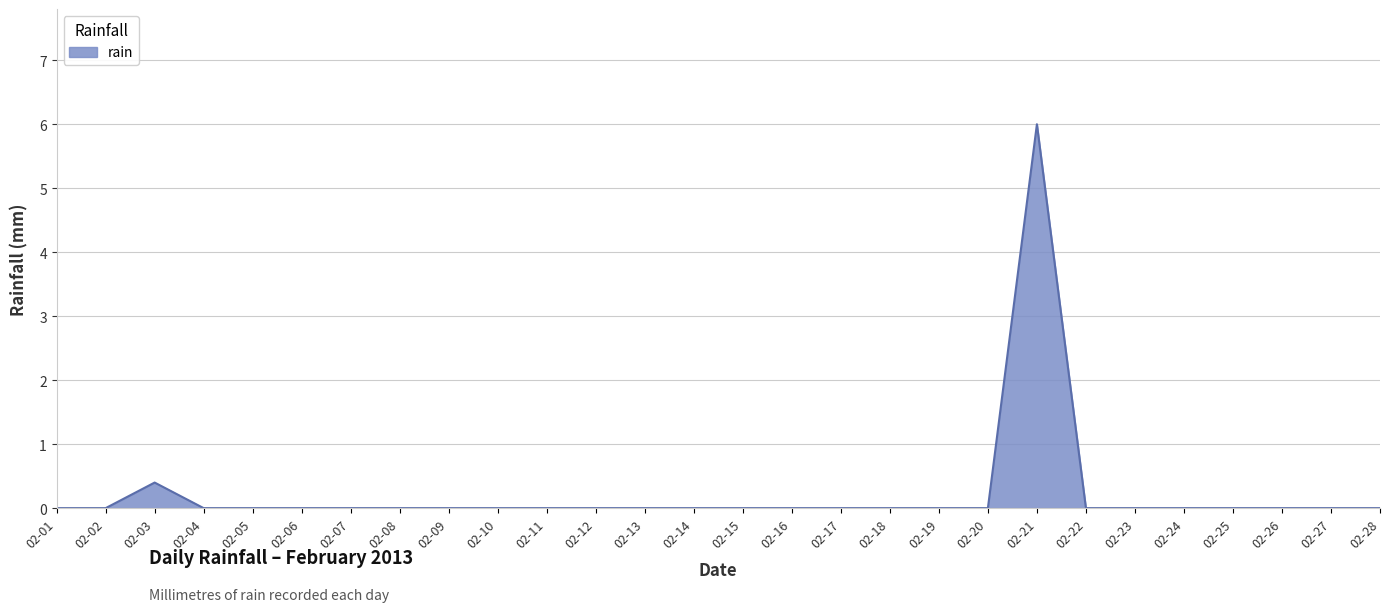

The value at 02-24 is 0.0. True or false?

True